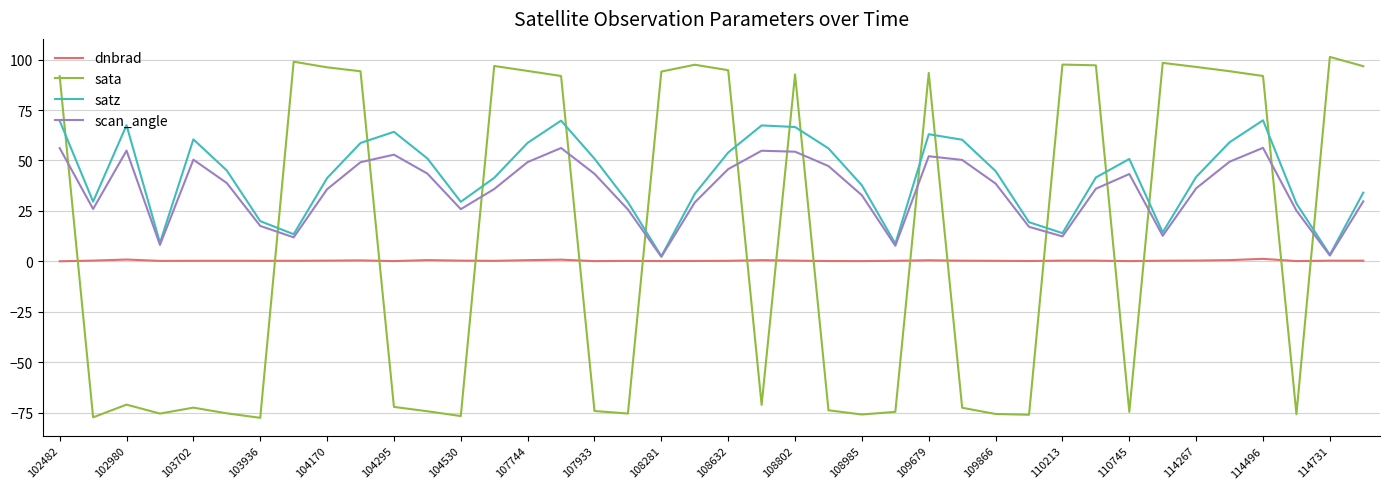

What is the lowest value of the satz series?

2.6